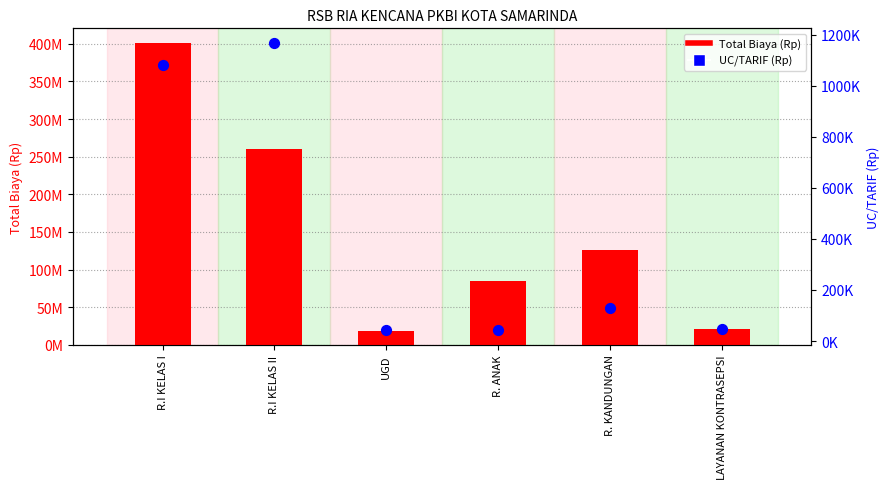

Which series reaches the minimum Y coordinate?

UC/TARIF (Rp)